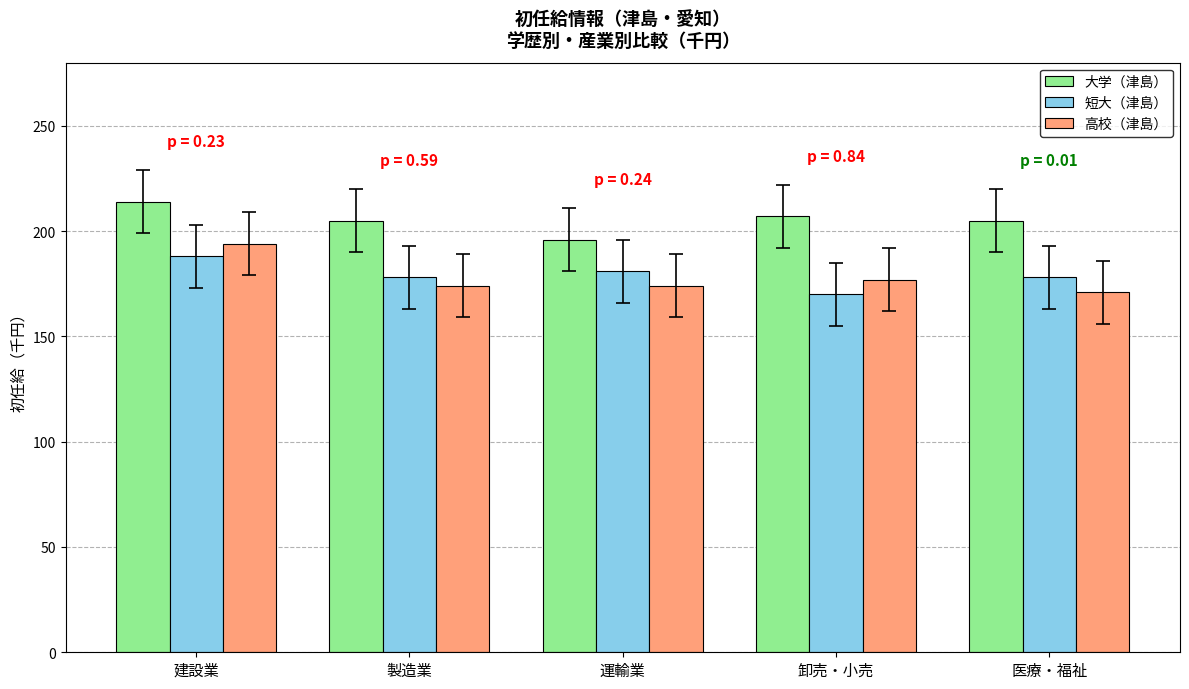

What is the difference between the maximum and minimum values in the 短大（津島） series?

18